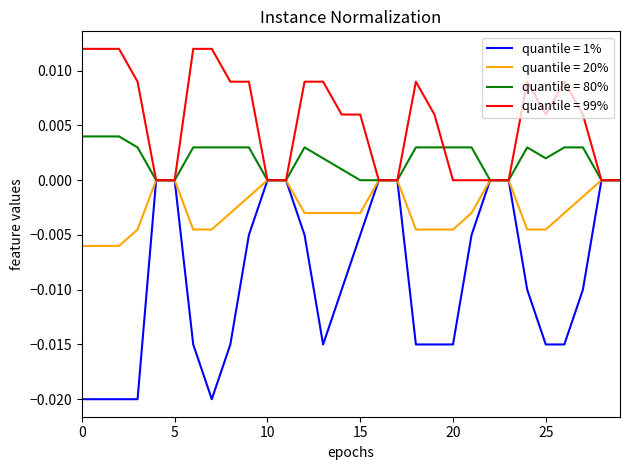

Which series has the largest range (max minus min)?

quantile = 1%